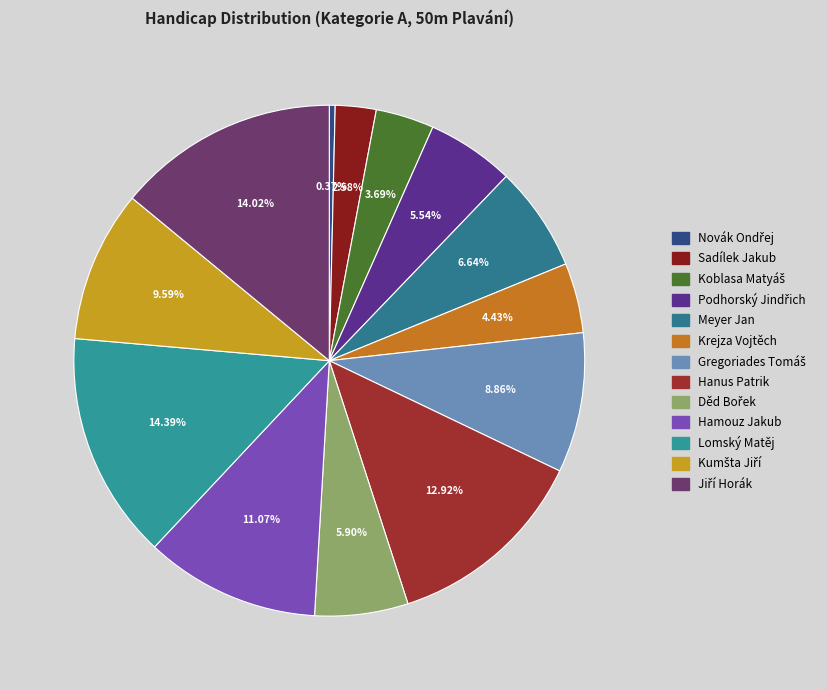

How many segments does this pie chart have?

13